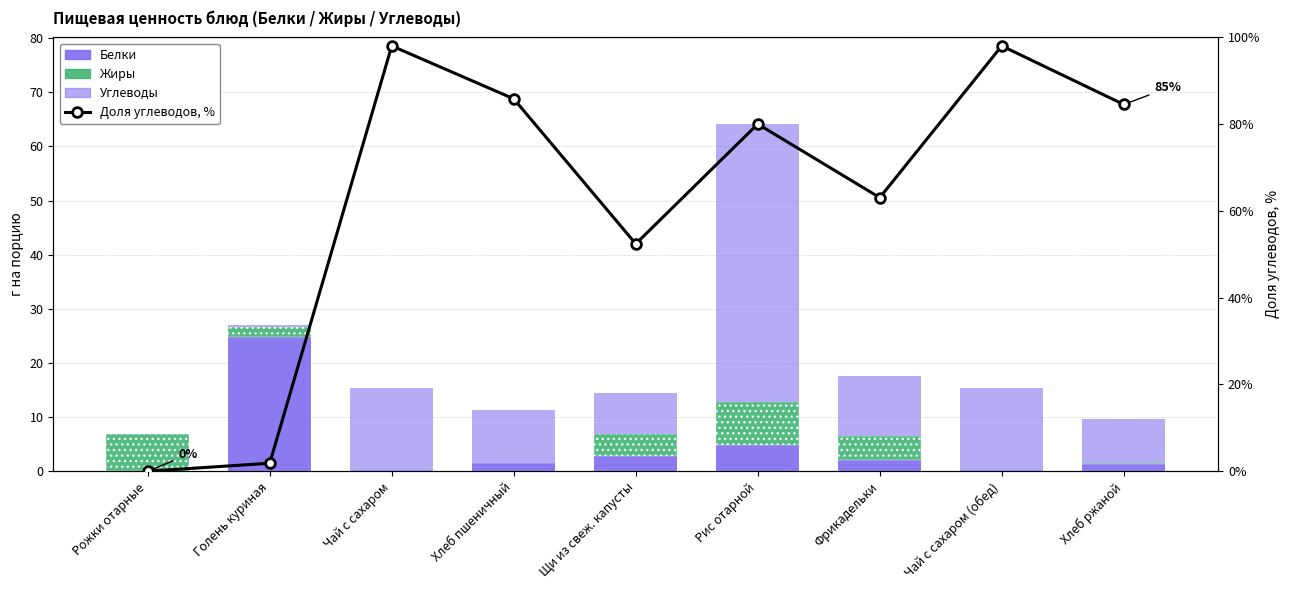

Read the Углеводы value at Голень куриная.

0.5